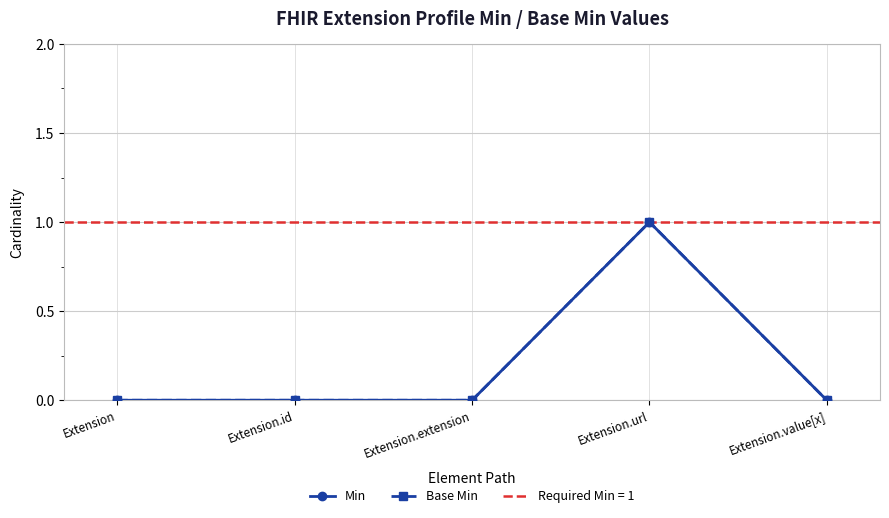

At how many categories does at least one series exceed 0?

1